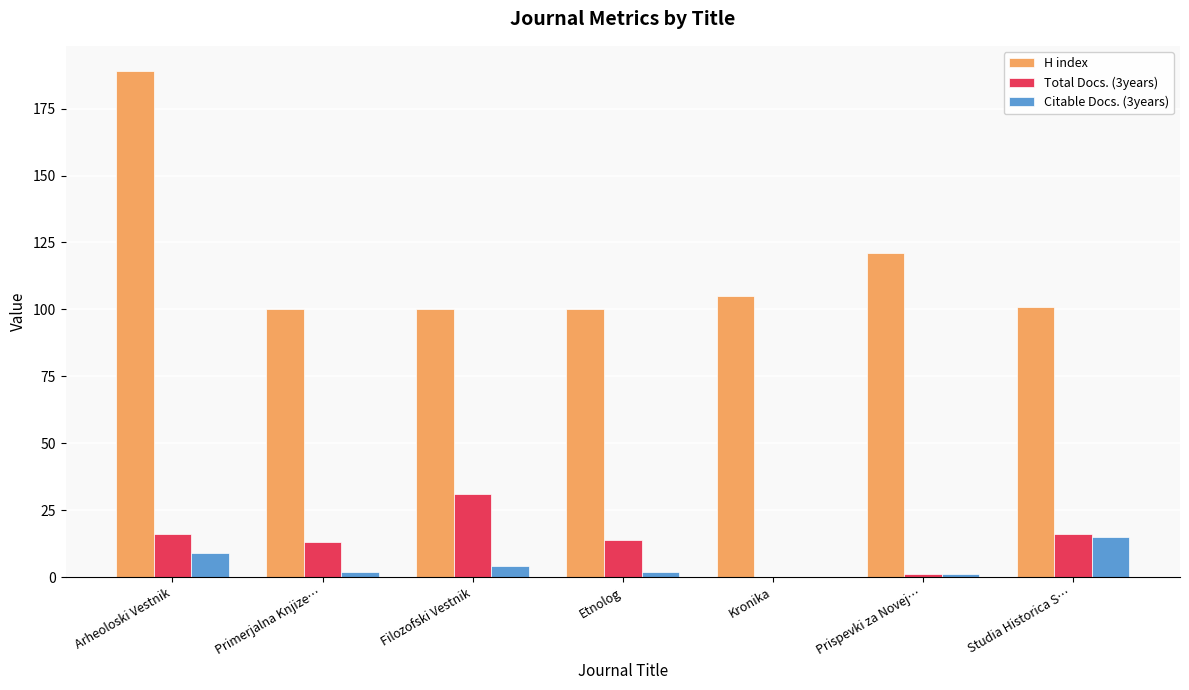

Reading left to right, extract all data points from this chart.

H index: 189	100	100	100	105	121	101
Total Docs. (3years): 16	13	31	14	0	1	16
Citable Docs. (3years): 9	2	4	2	0	1	15